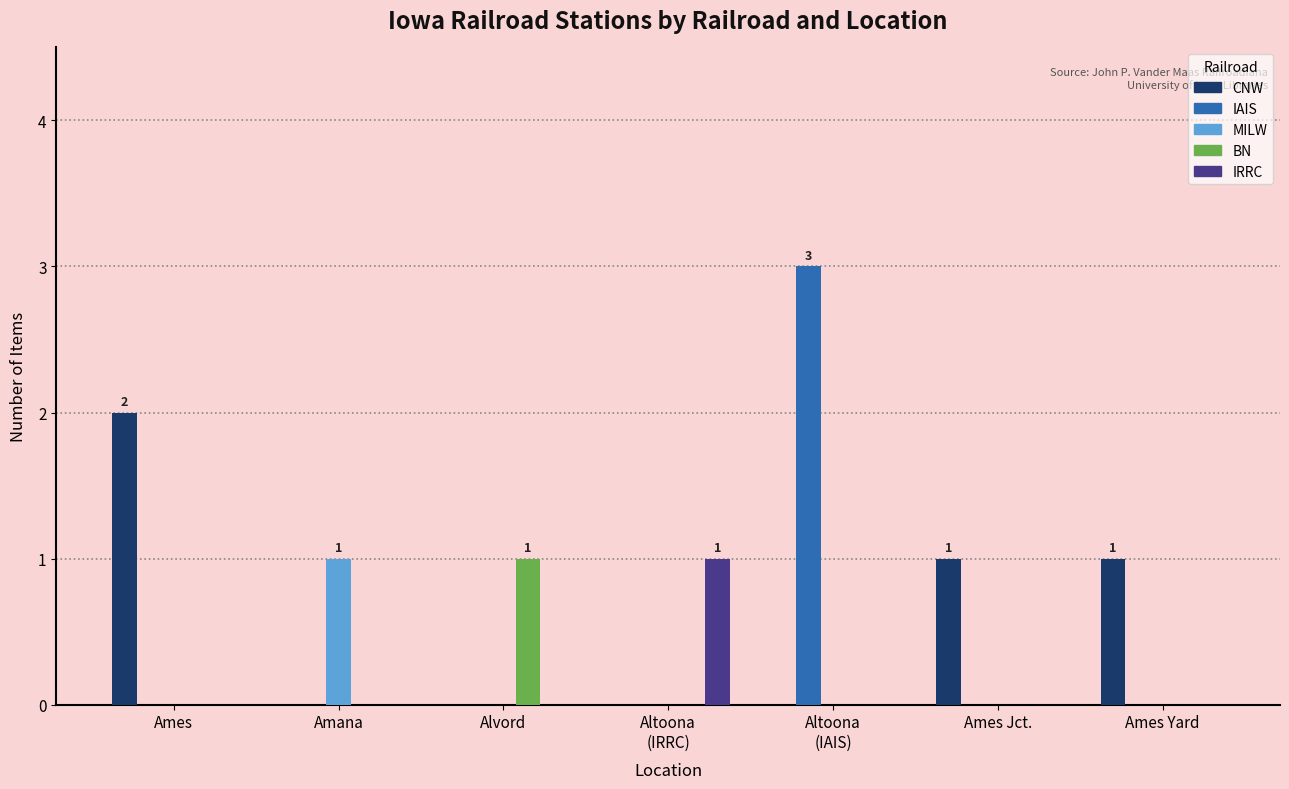

Reading right to left, list all the values displayed in this chart.

CNW: 1	1	0	0	0	0	2
IAIS: 0	0	3	0	0	0	0
MILW: 0	0	0	0	0	1	0
BN: 0	0	0	0	1	0	0
IRRC: 0	0	0	1	0	0	0